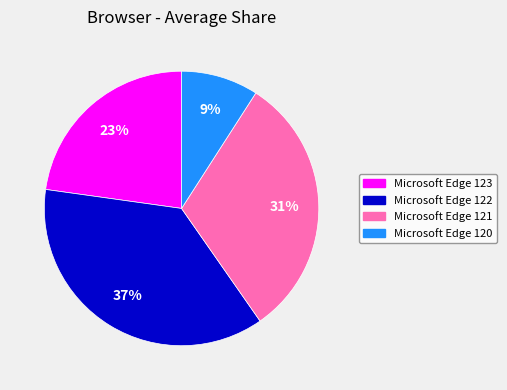

To the nearest percent, what is the difference between the largest and smallest slice percentages?

28%